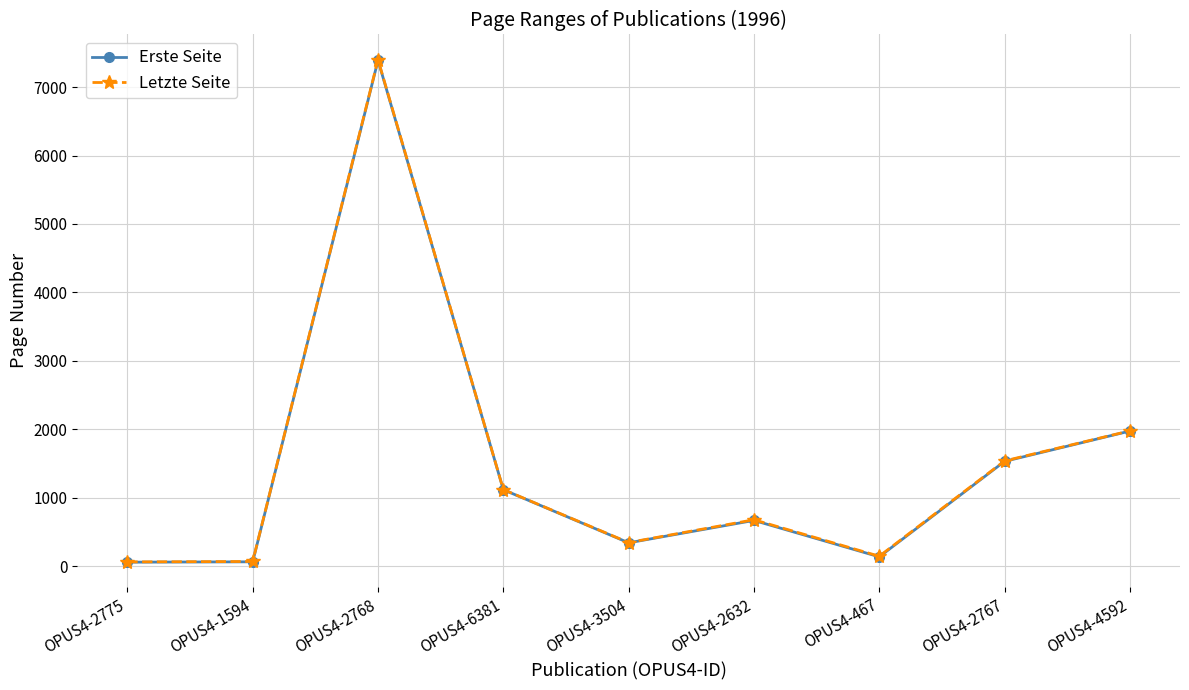

At which label is Erste Seite closest to 3725?

OPUS4-4592